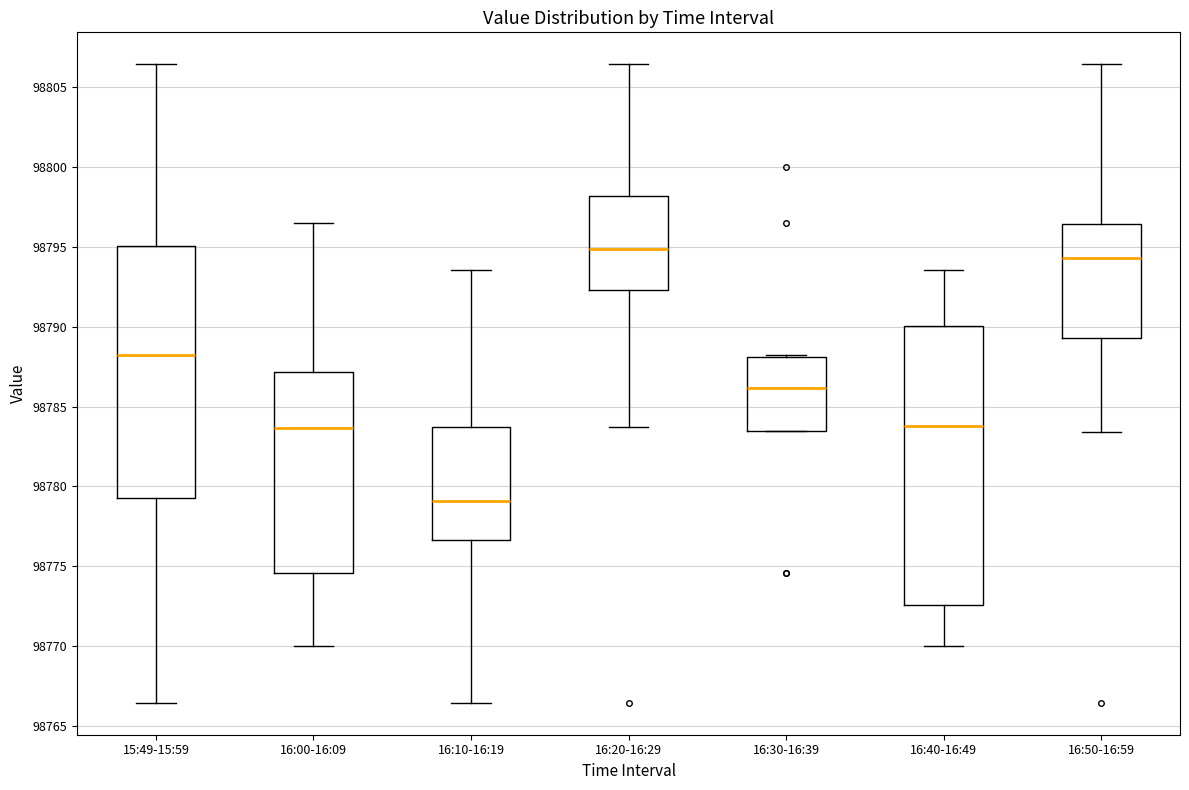

Which box's median line is the lowest?

16:10-16:19